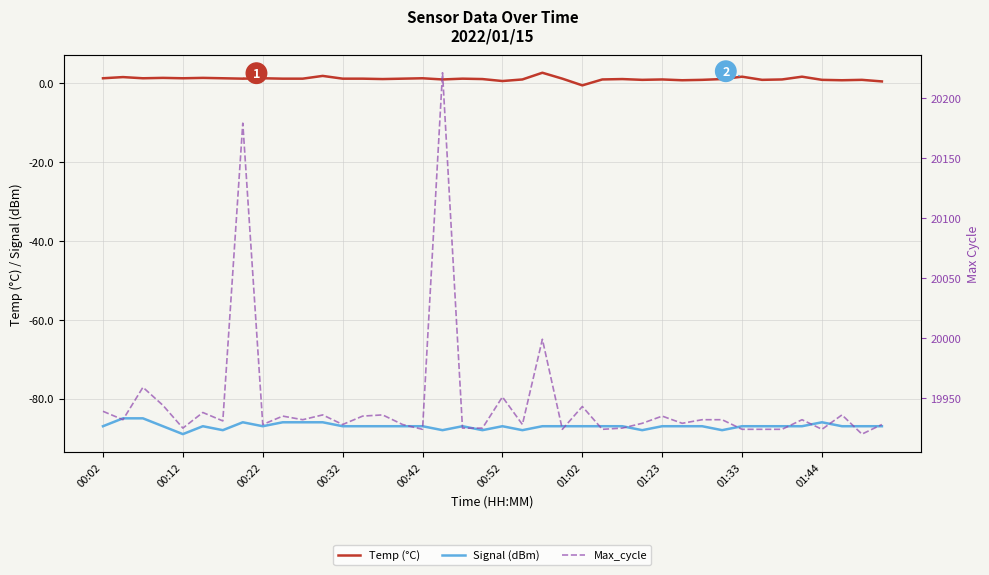

True or false: Max_cycle and Signal (dBm) cross at least once.

False